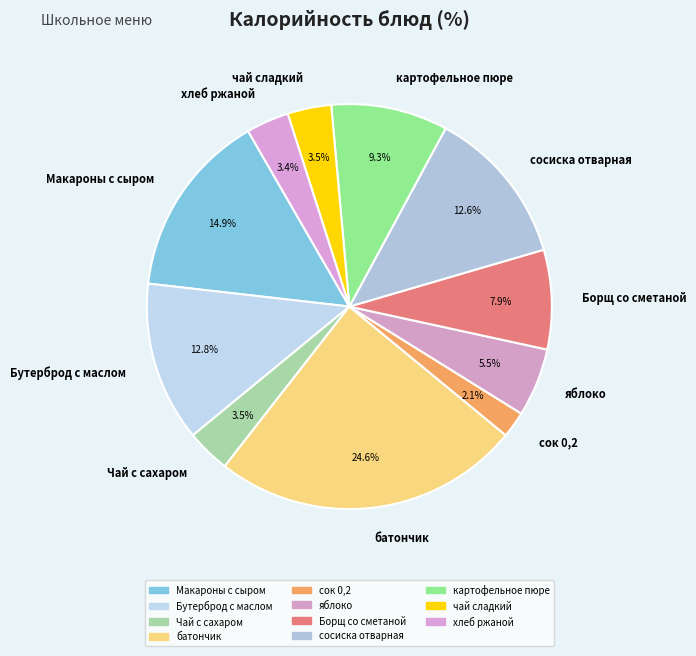

How many slices are in this pie chart?

11